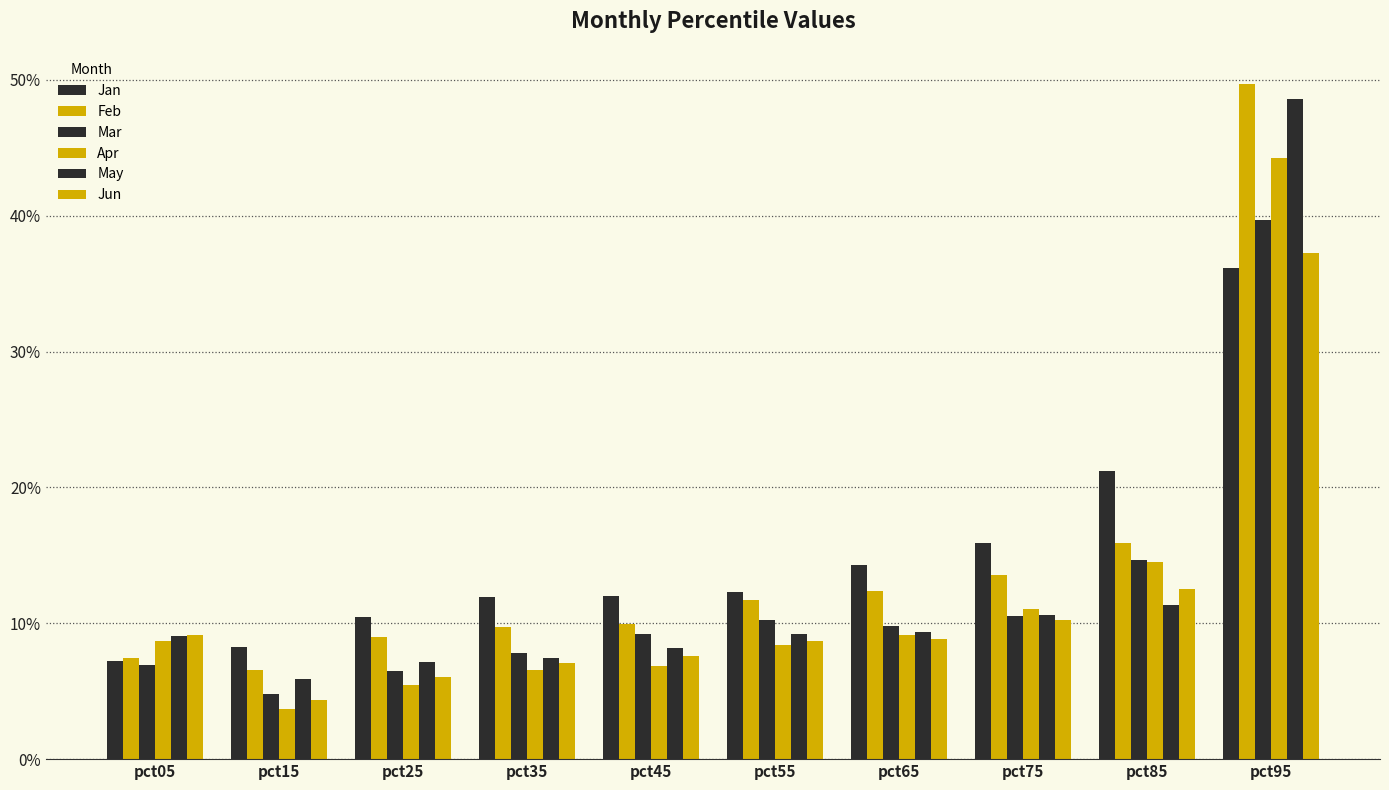

Which series has the largest total across all categories?

Jan